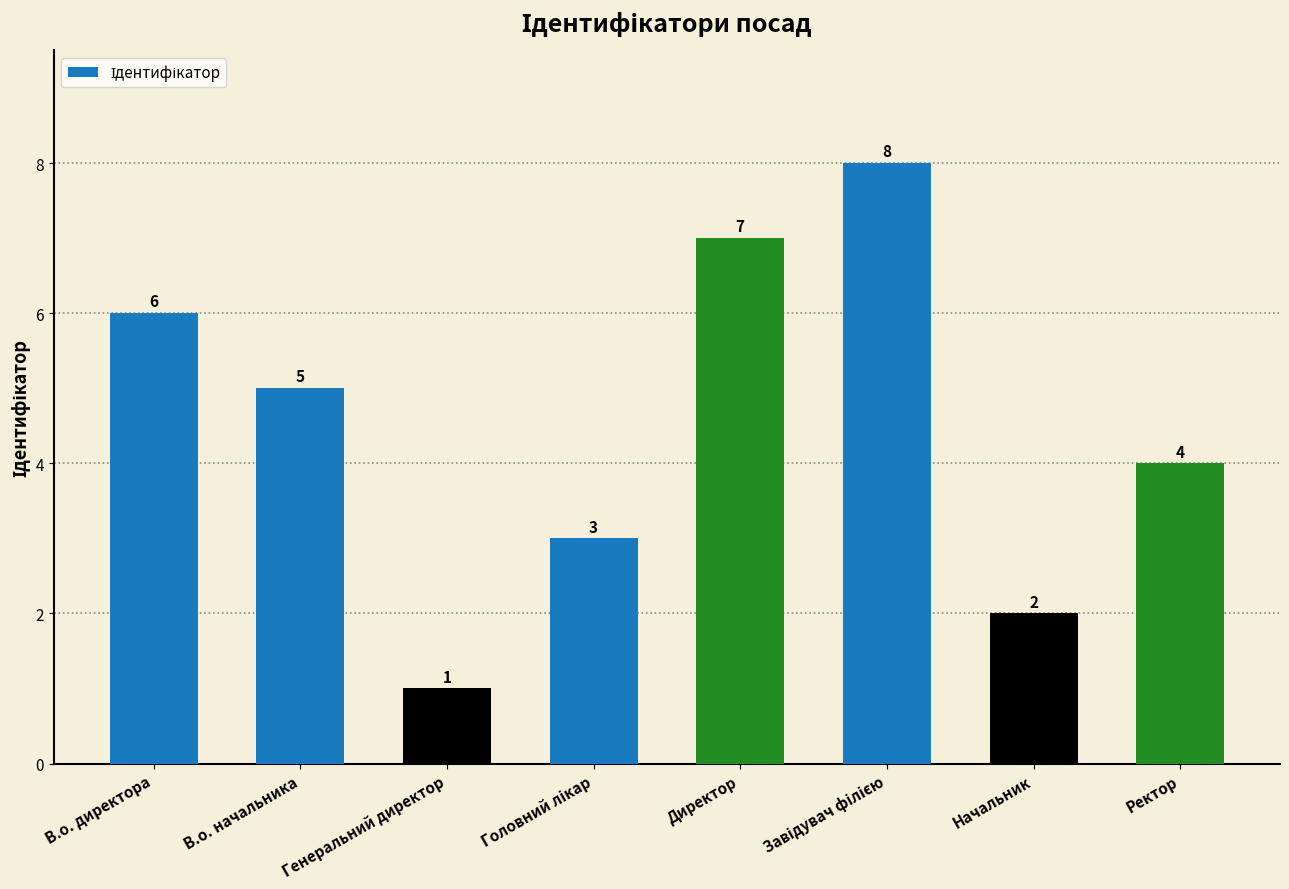

True or false: the data shows 8 at В.о. директора.

False